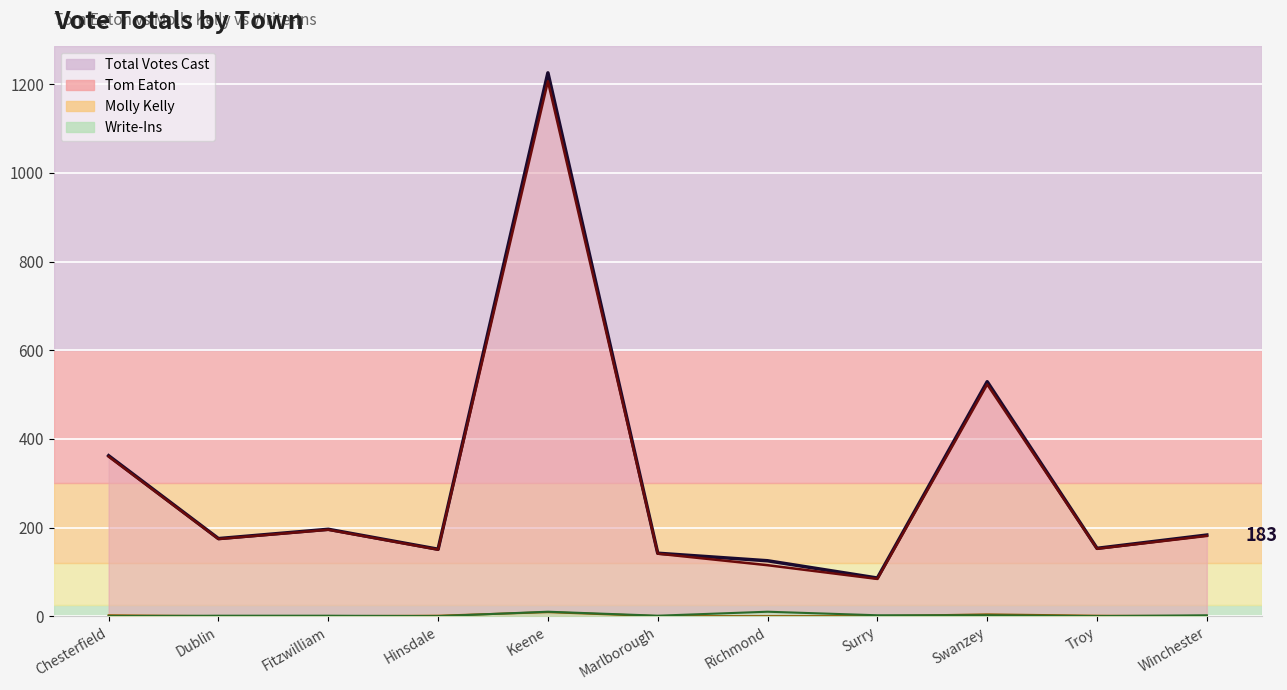

Reading right to left, what are all the values shown in this chart?

Total Votes Cast: 183	153	529	86	125	142	1226	151	196	175	362
Tom Eaton: 181	152	523	84	115	141	1207	150	195	174	360
Molly Kelly: 0	1	4	0	0	0	9	1	0	0	2
Write-Ins: 2	0	2	2	10	1	10	0	1	1	0